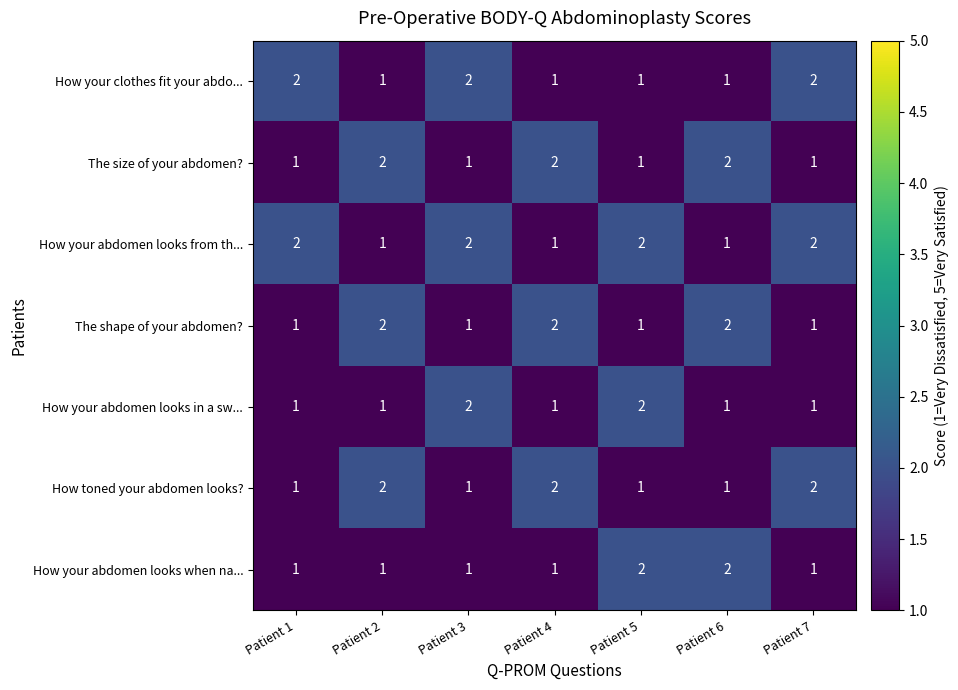

Is it true that How your abdomen looks when na... equals 0 at Patient 3?

False